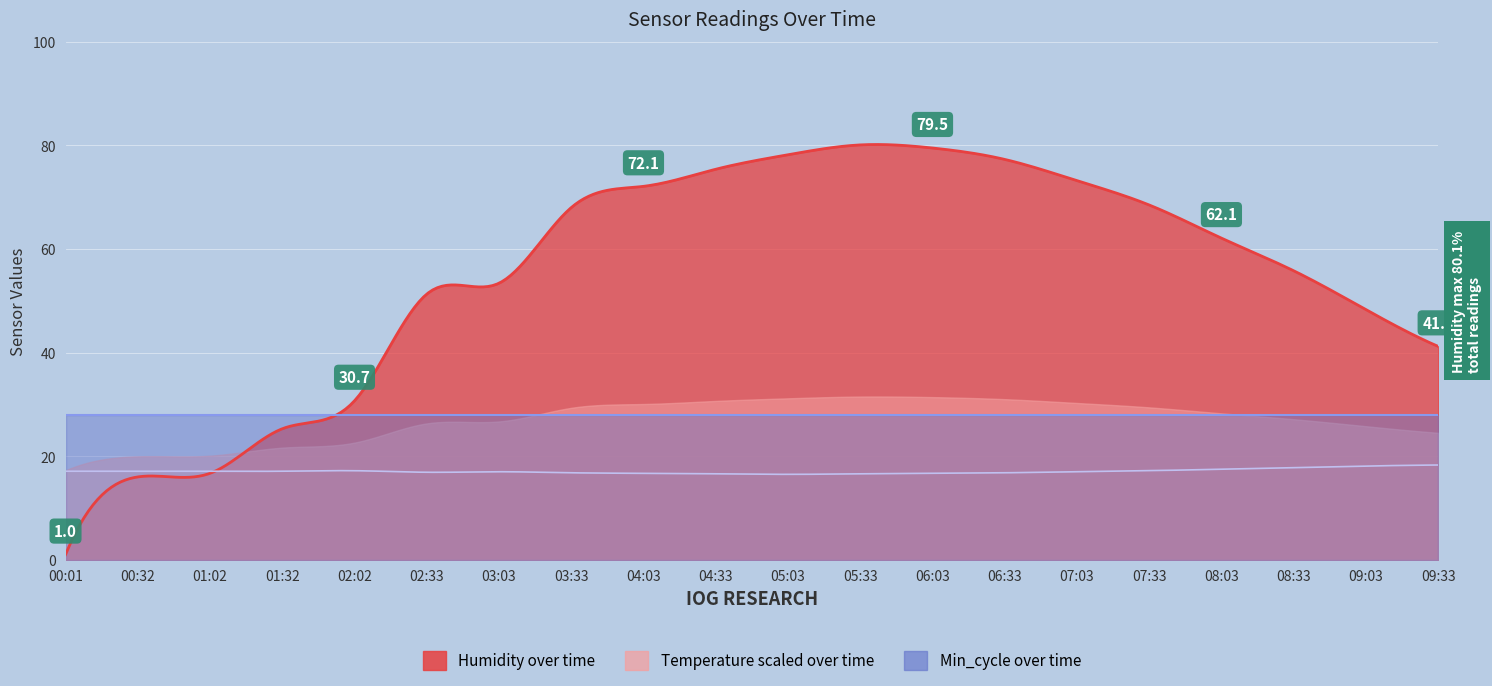

Reading left to right, list all the values displayed in this chart.

Temp: 17.1	17.1	17.1	17.1	17.2	16.9	17.0	16.8	16.7	16.6	16.5	16.6	16.7	16.8	17.0	17.2	17.5	17.8	18.1	18.3
Humidity: 1.0	16.0	16.7	25.3	30.7	51.3	53.4	68.0	72.1	75.4	78.2	80.1	79.5	77.3	73.2	68.5	62.1	55.8	48.3	41.2
Min_cycle: 28.0	28.0	28.0	28.0	28.0	28.0	28.0	28.0	28.0	28.0	28.0	28.0	28.0	28.0	28.0	28.0	28.0	28.0	28.0	28.0